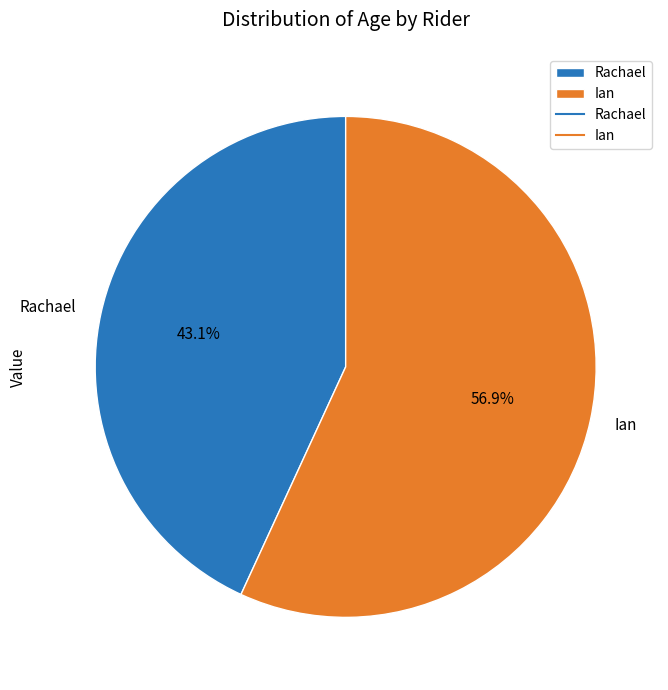

How many segments does this pie chart have?

2